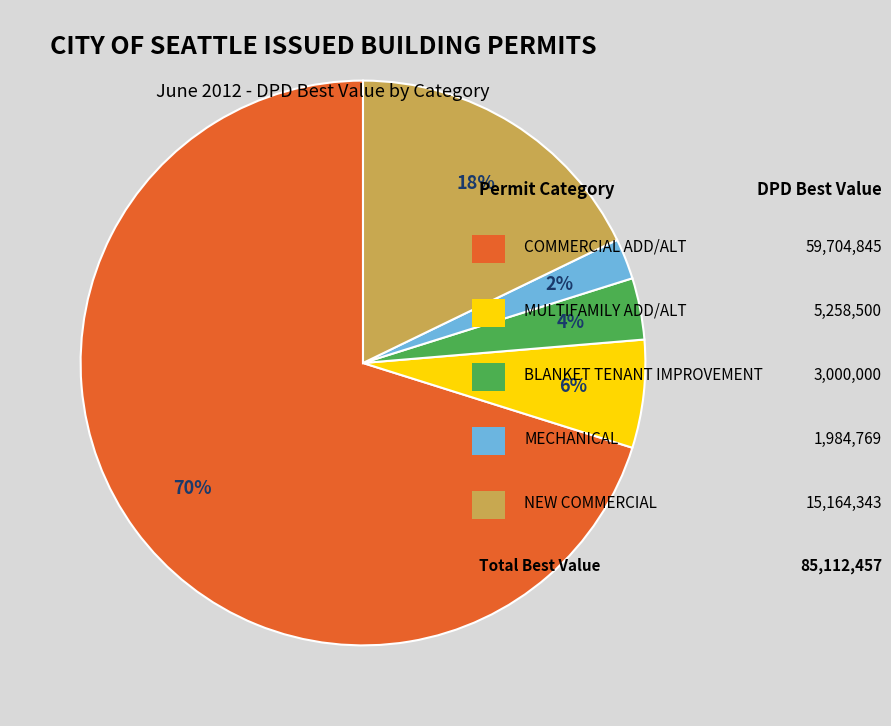

Is there any slice that represents more than half of the pie?

Yes